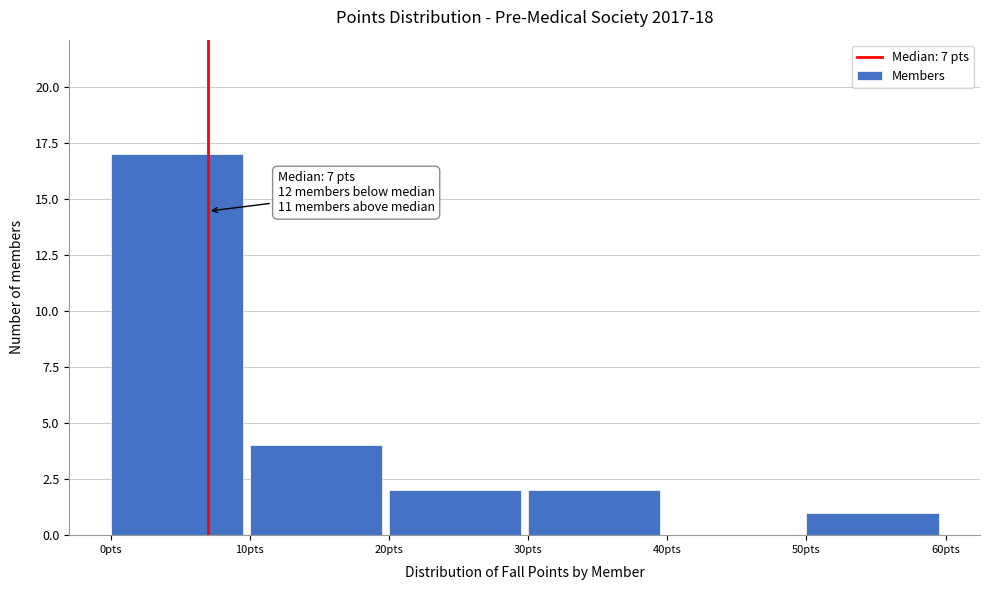

Over which range of the x-axis is the bar tallest?

0 to 10